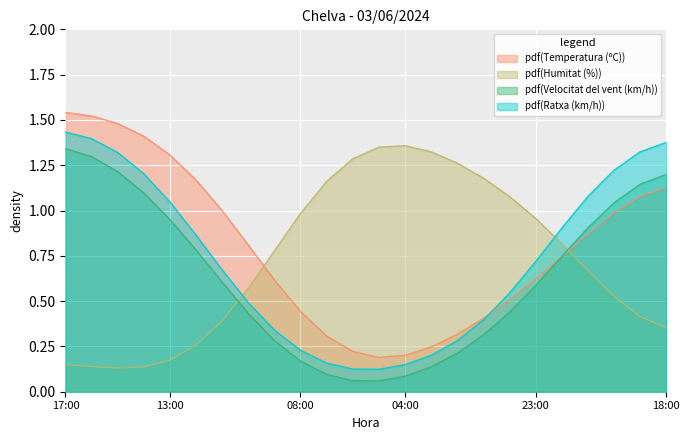

Where is the first local minimum for Ratxa (km/h)?

05:00